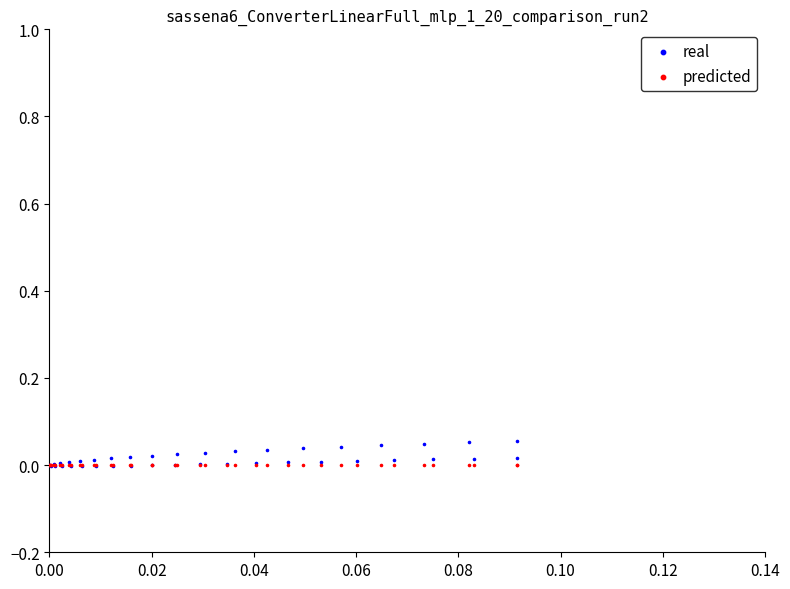

What are all the series names shown in the legend?

real, predicted